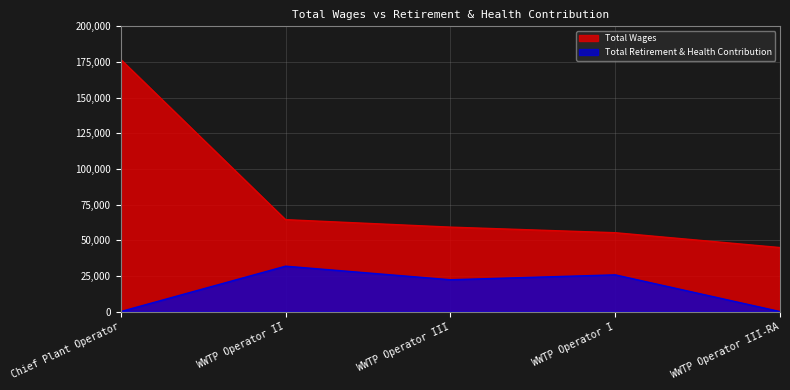

Which series has the widest spread of values?

Total Wages